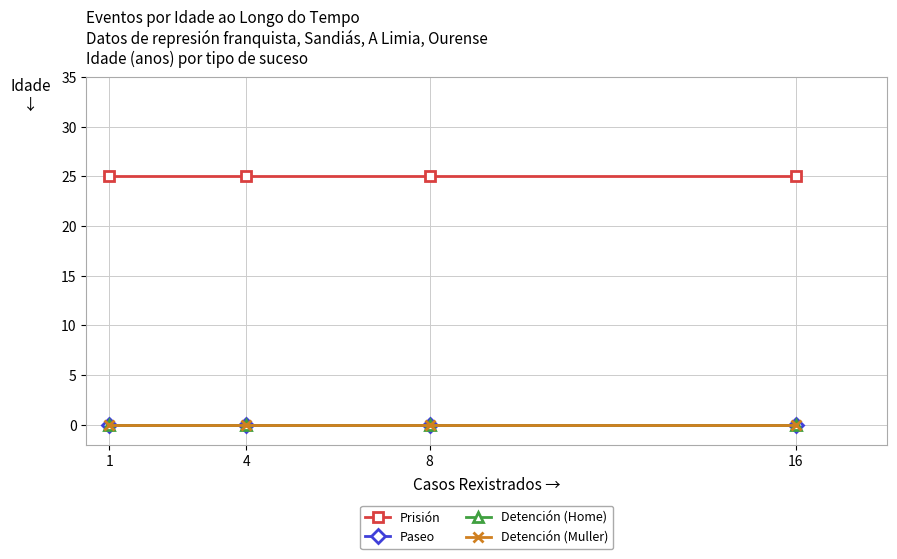

Does the chart have visible grid lines?

Yes